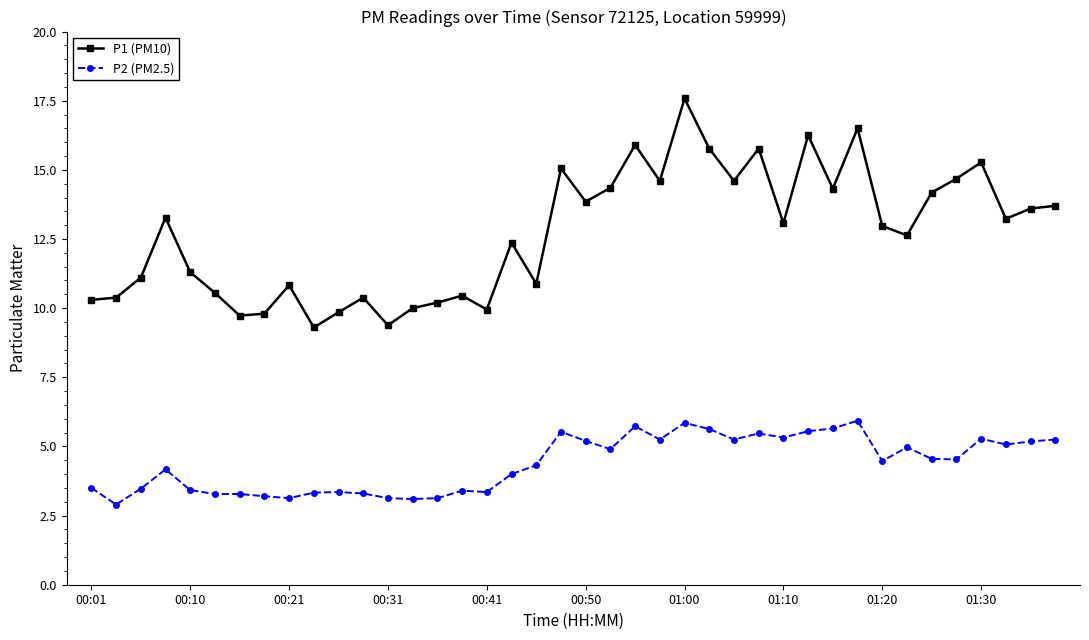

What is the highest value of the P1 (PM10) series?

17.6